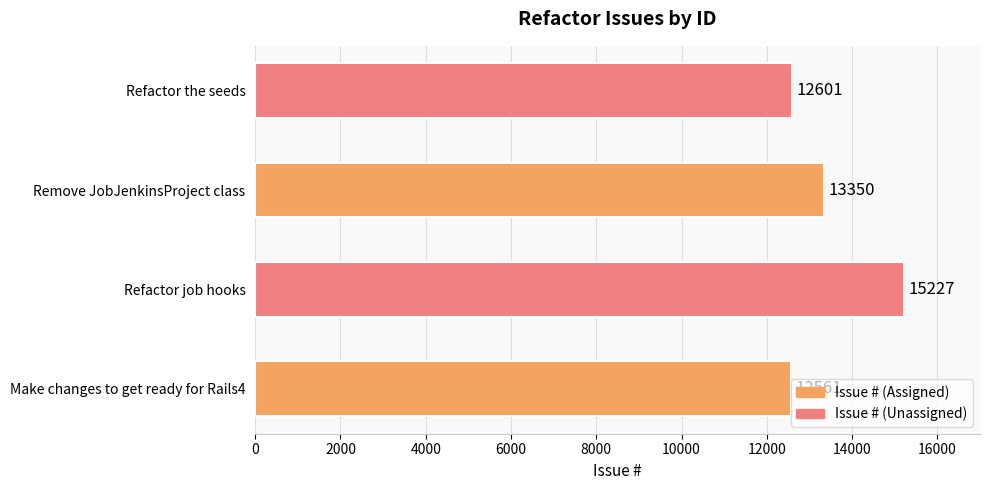

What is the difference between the maximum and second lowest values?

2626